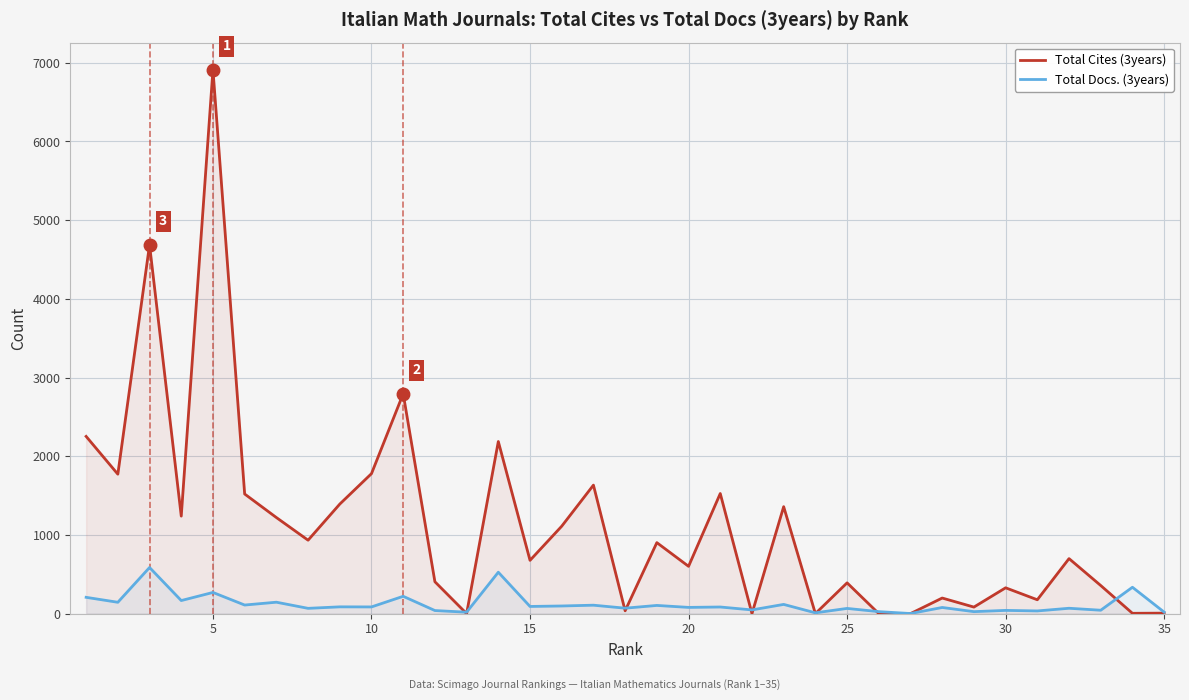

What is the sum of all Total Cites (3years) values?

39180